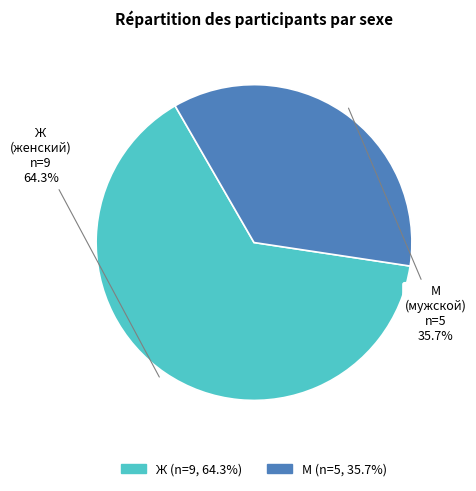

Which has a higher value, Ж or М?

Ж